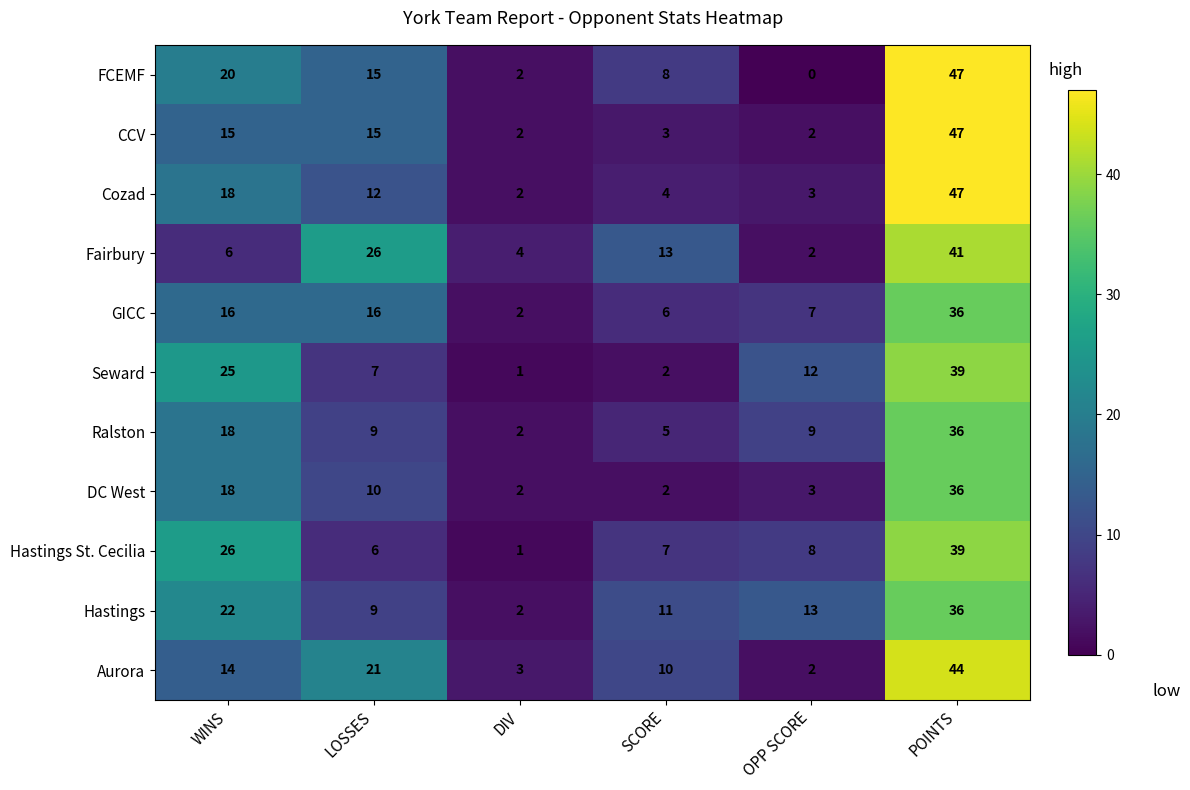

The value of Aurora at DIV is 3. True or false?

True